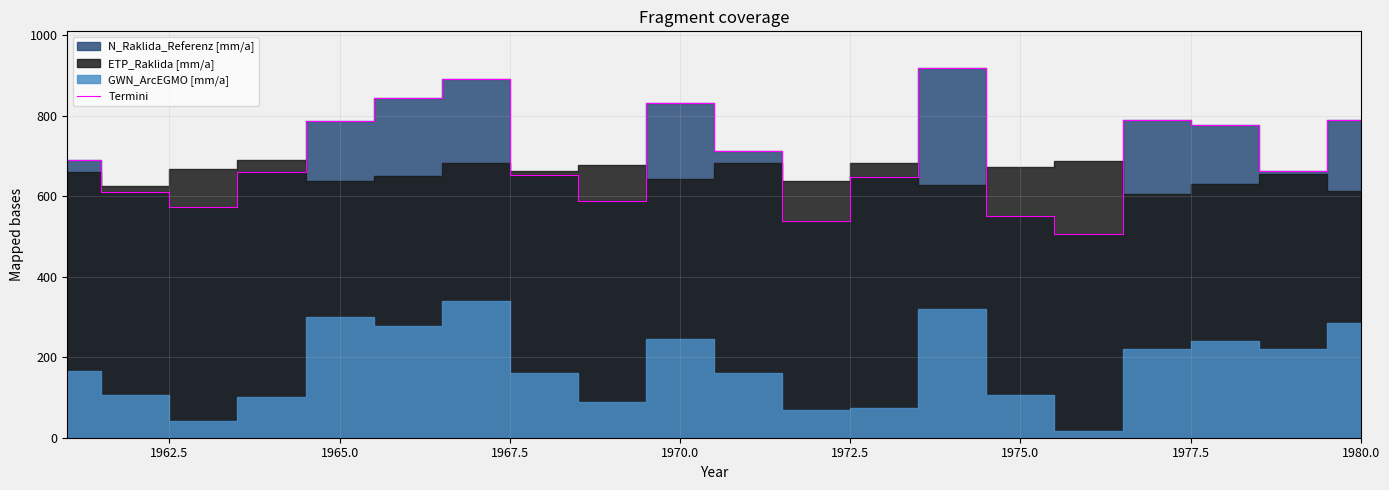

Does the chart have visible grid lines?

Yes